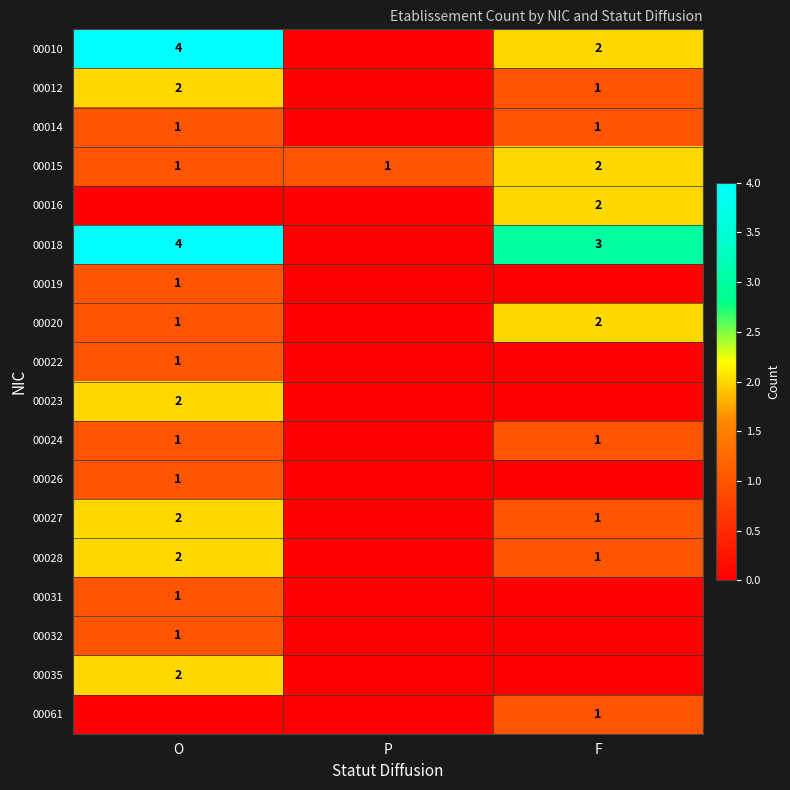

The 00032 series shows 1 at O. True or false?

True